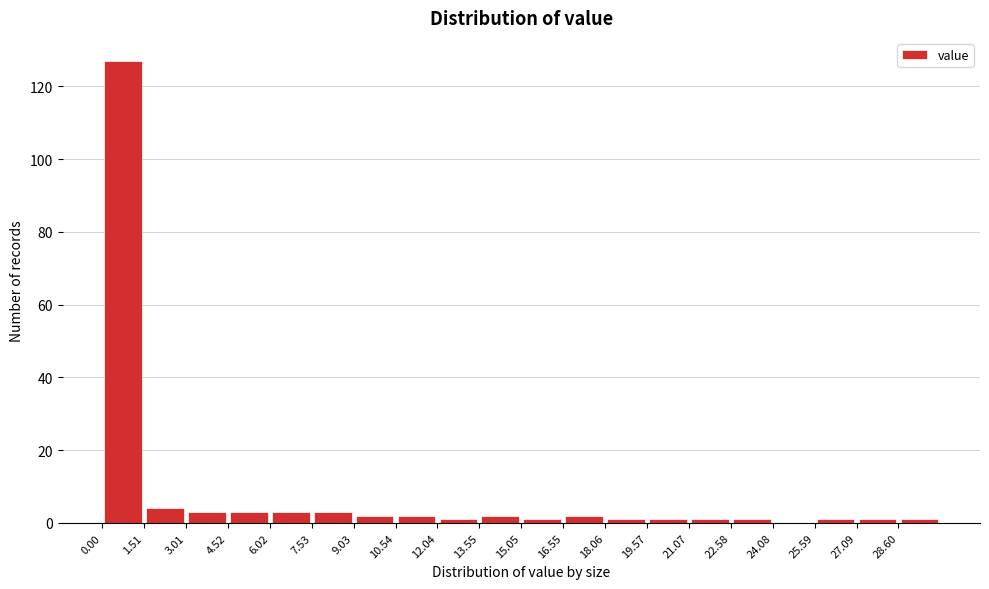

Reading left to right, list every bar in this chart as the range it spans on the x-axis followed by its height. Neither the bar edges nor the heights are printed on the chart, so give them approximately, as read against the axes.

0.0 to 1.6: 128
1.6 to 3.0: 4
3.0 to 4.6: 4
4.6 to 6.0: 4
6.0 to 7.6: 4
7.6 to 9.0: 4
9.0 to 10.6: 2
10.6 to 12.0: 2
12.0 to 13.6: under 2
13.6 to 15.0: 2
15.0 to 16.6: under 2
16.6 to 18.0: 2
18.0 to 19.6: under 2
19.6 to 21.0: under 2
21.0 to 22.6: under 2
22.6 to 24.0: under 2
24.0 to 25.6: 0
25.6 to 27.0: under 2
27.0 to 28.6: under 2
28.6 to 30.2: under 2